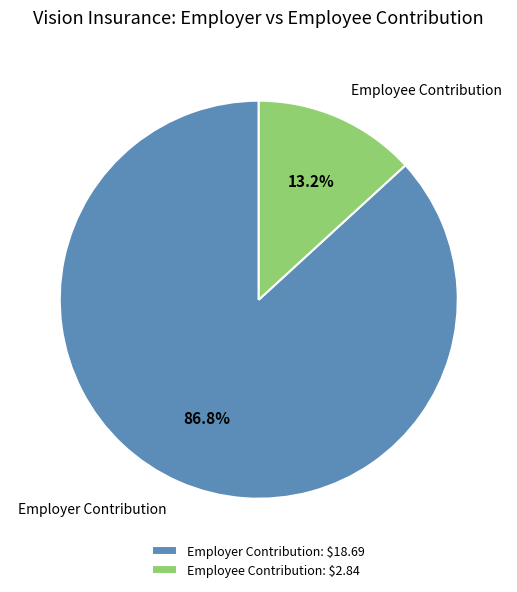

Does Employee Contribution represent more than half of the total?

No